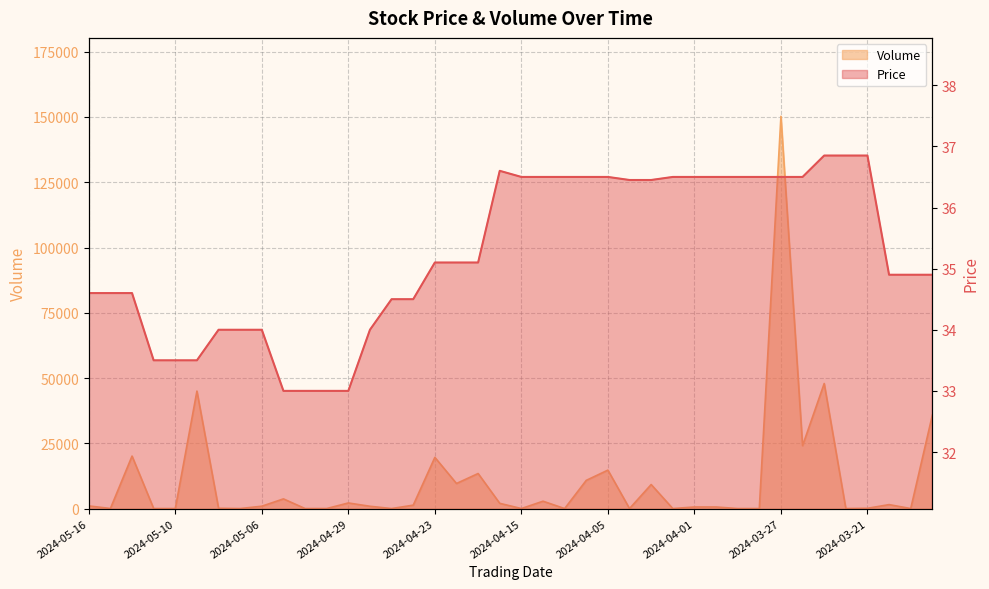

Does the chart display data point markers on the line(s)?

No